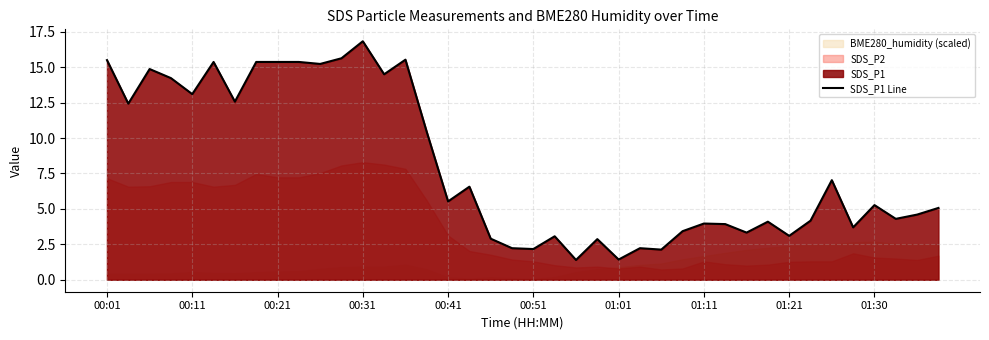

How many points are lower than both their immediate neighbors (excluding endpoints)?

14